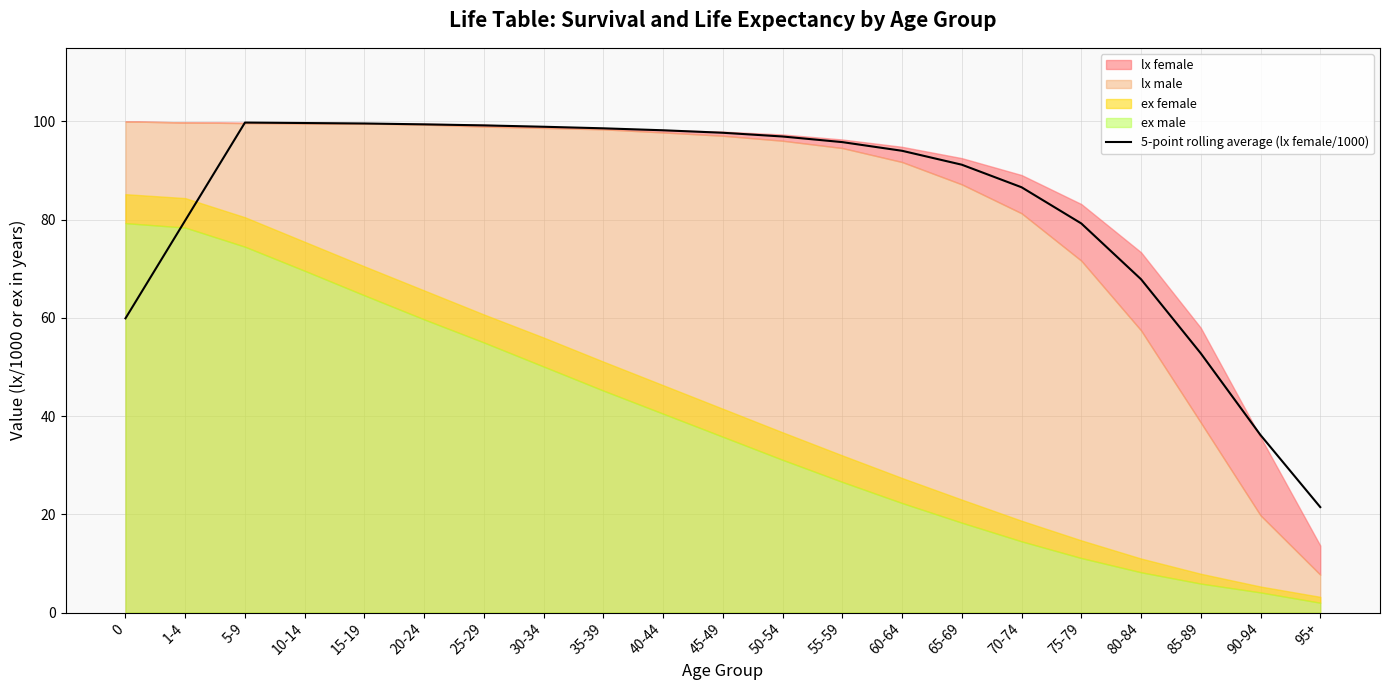

The chart shows a value of 143.0 at 70-74. True or false?

False